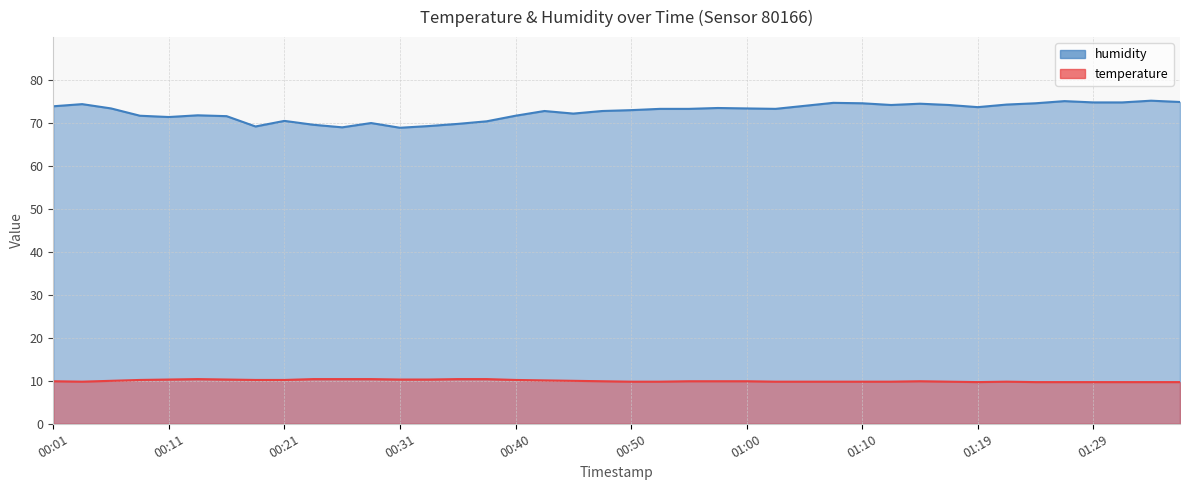

What is the total value across all series at 00:26?

79.4